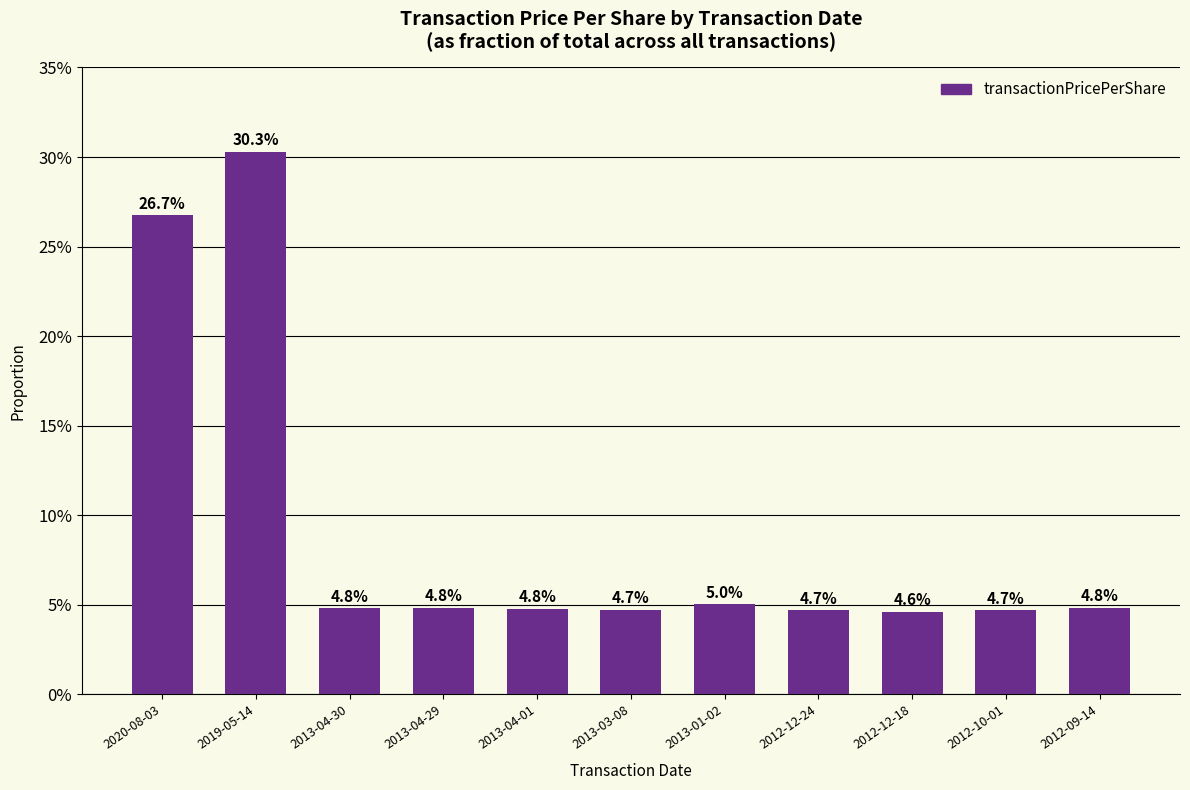

What is the label of the 8th bar from the left?

2012-12-24